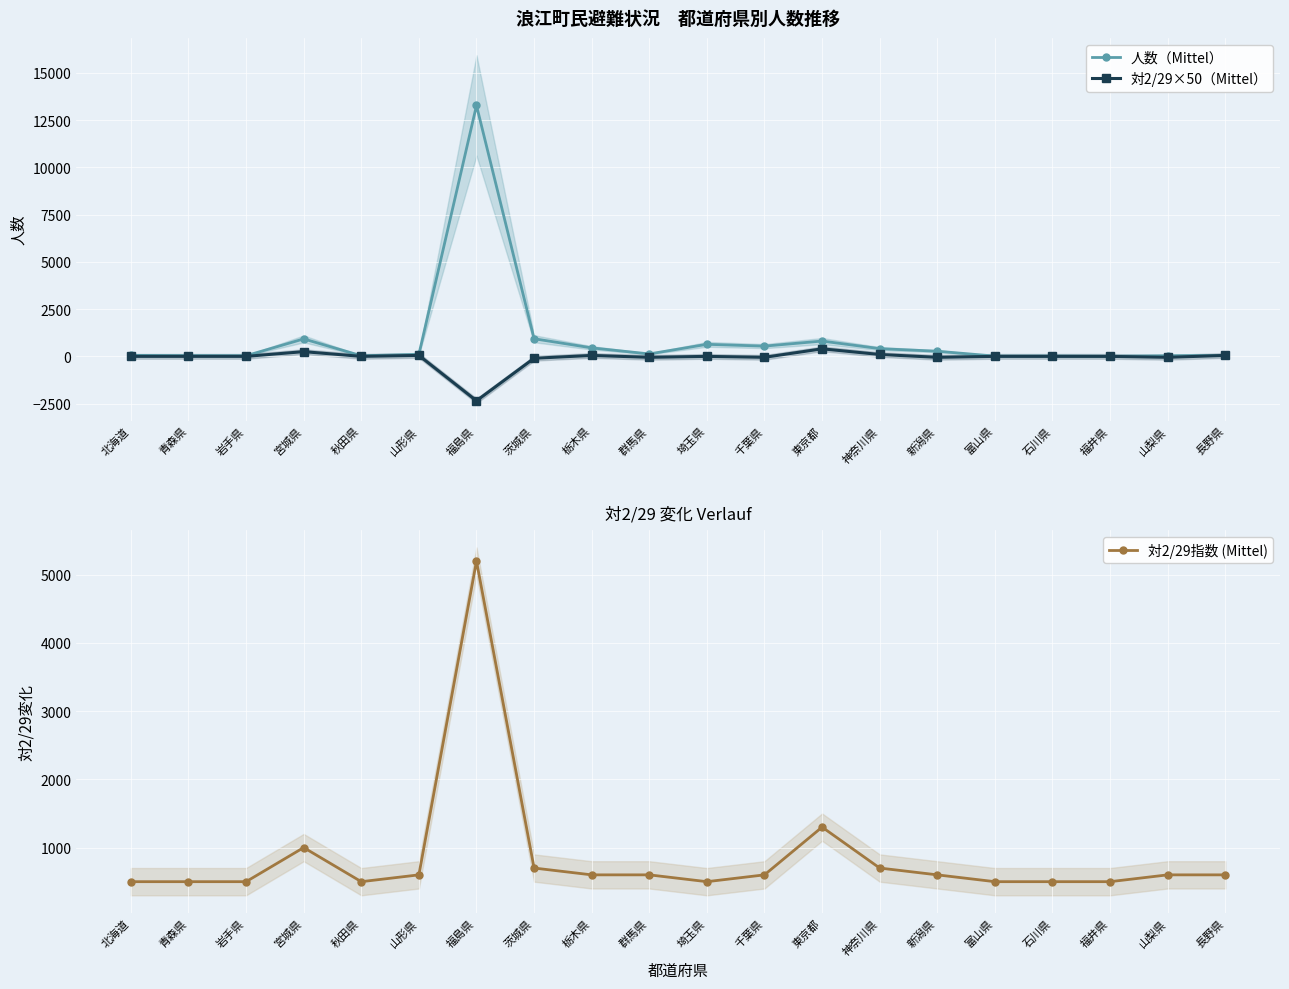

What is the label of the 14th point from the left?

神奈川県